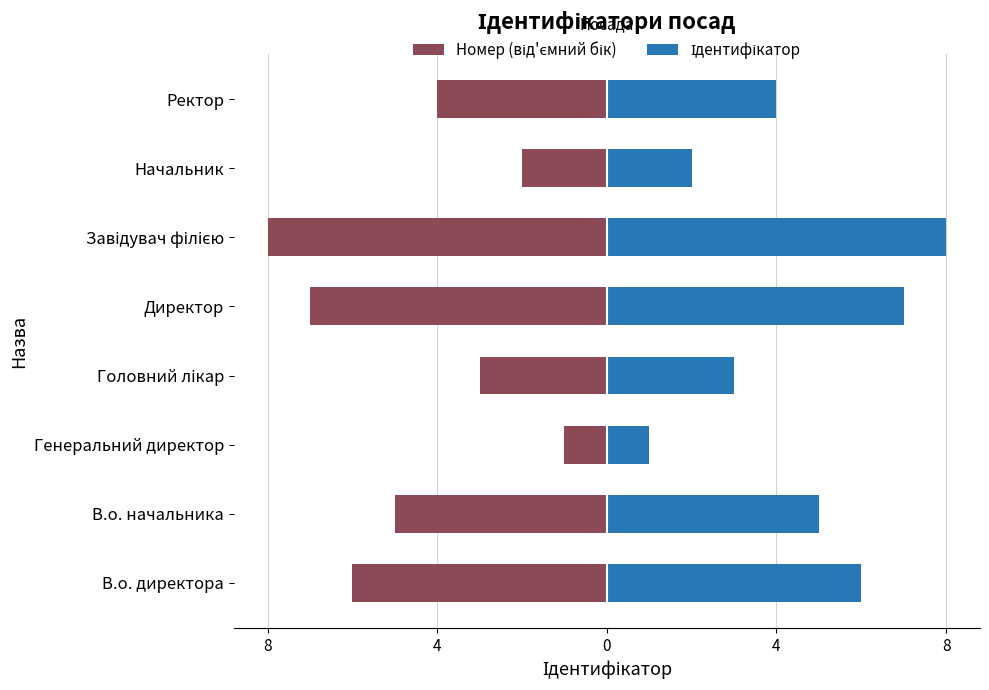

The value of Номер (від'ємний бік) at Завідувач філією is -8. True or false?

True